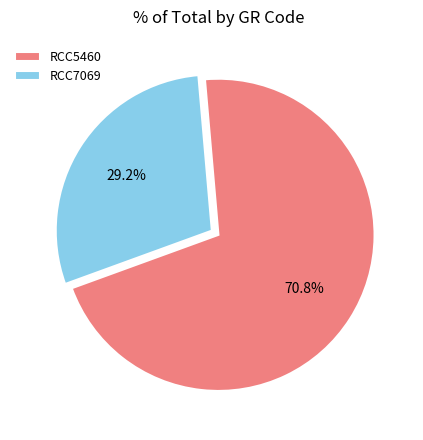

Between RCC5460 and RCC7069, which is larger?

RCC5460